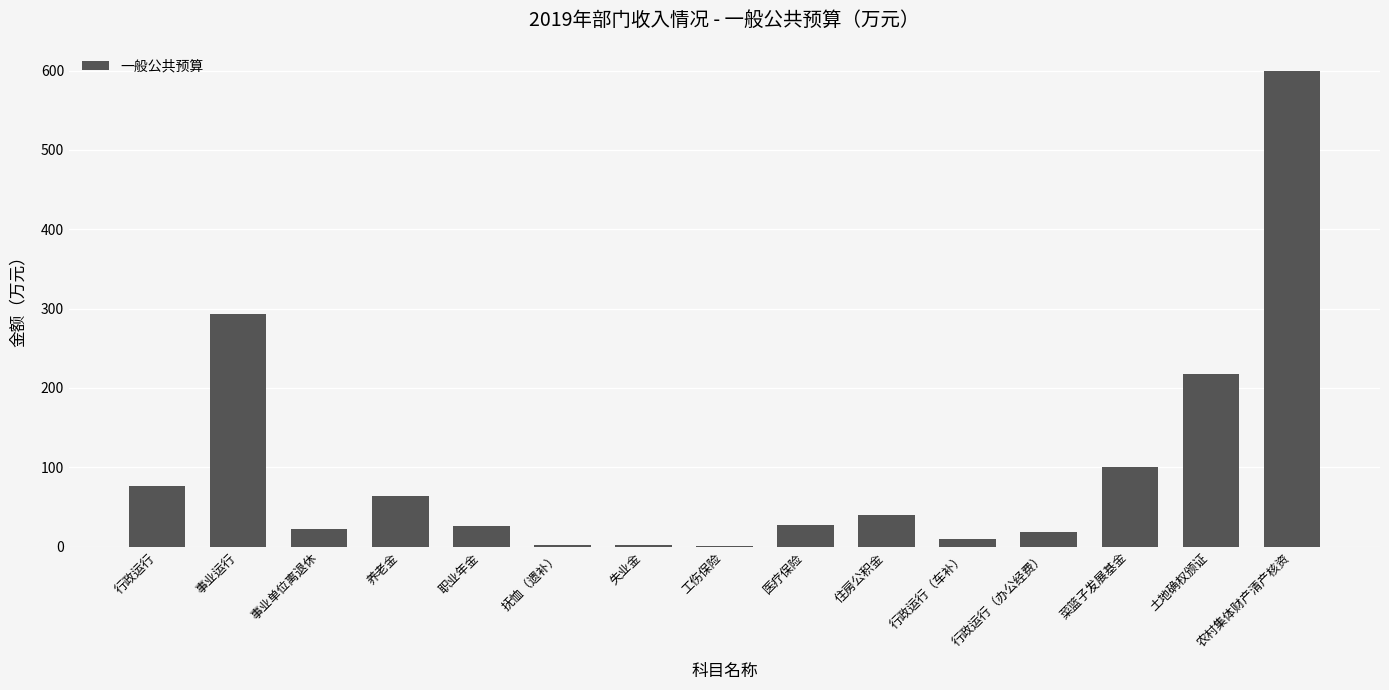

At which label does the data first exceed 27?

行政运行